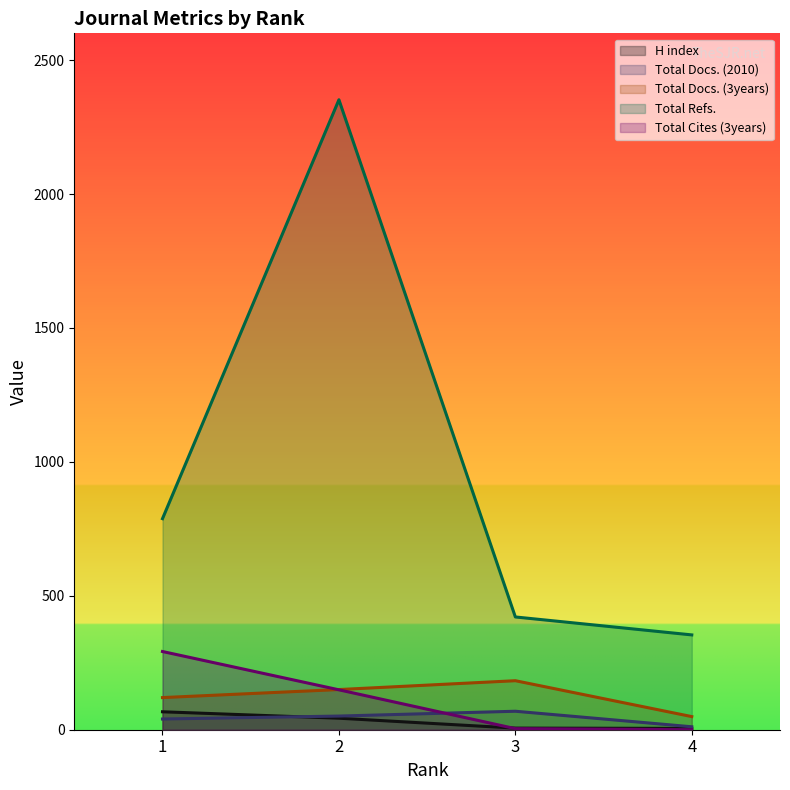

What is the value of the H index point at the 1st from the left?

67